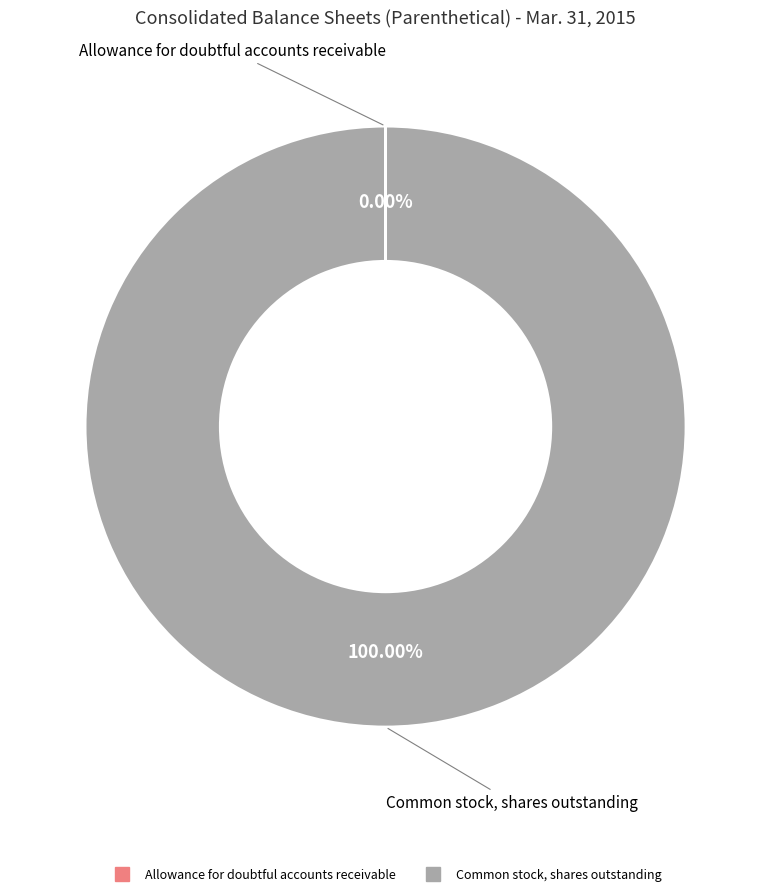

Which slice is the largest?

Common stock, shares outstanding